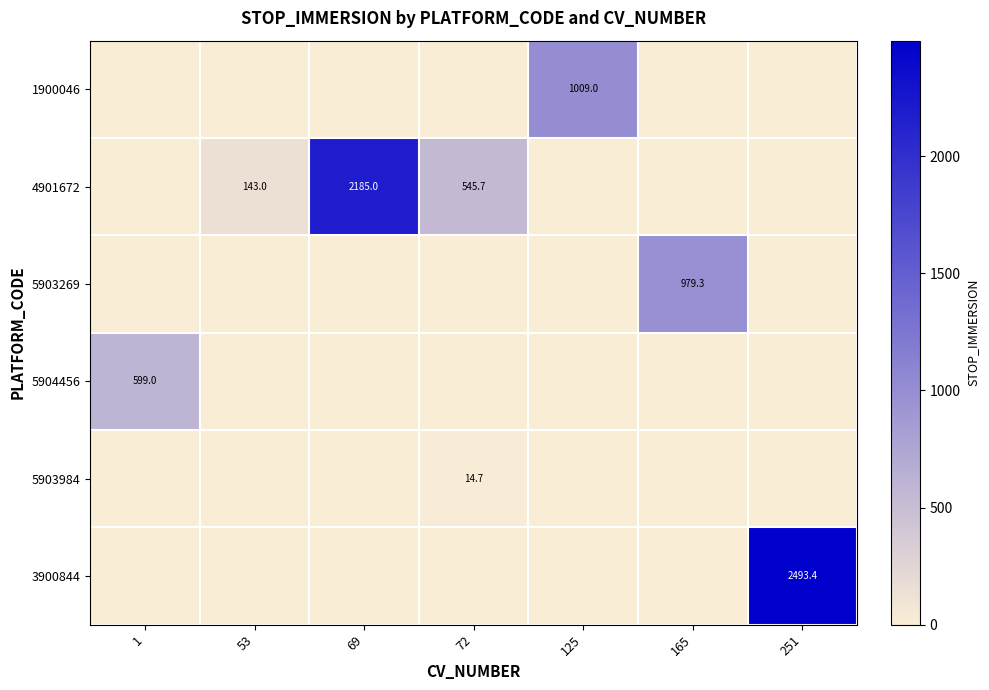

Is it true that 5904456 equals 1063.7 at 1?

False